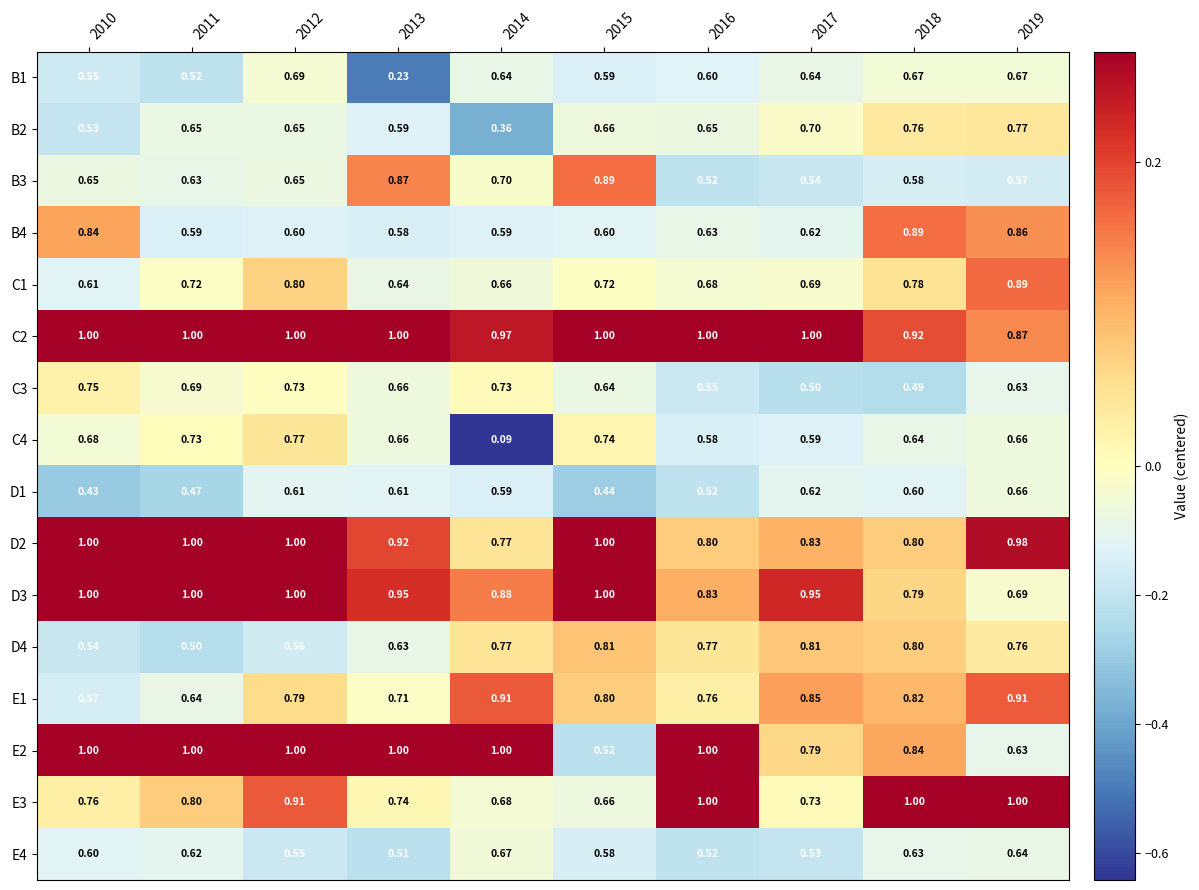

What is the difference between the highest and lowest values at 2010?

0.6